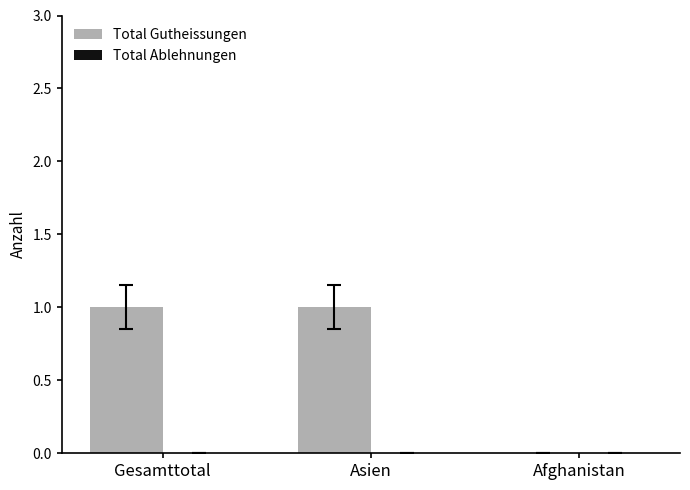

Are the bars horizontal?

No